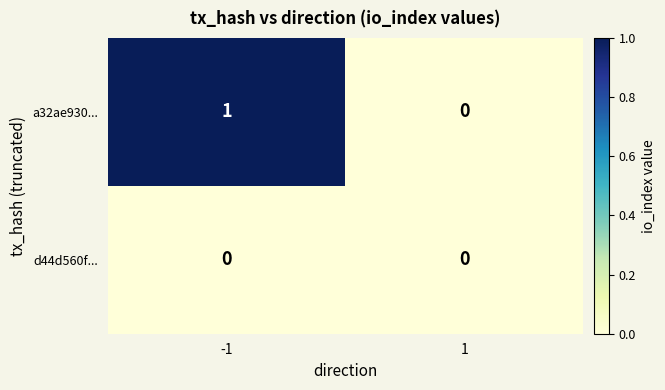

Rank the series by their average value, from highest to lowest.

a32ae930..., d44d560f...